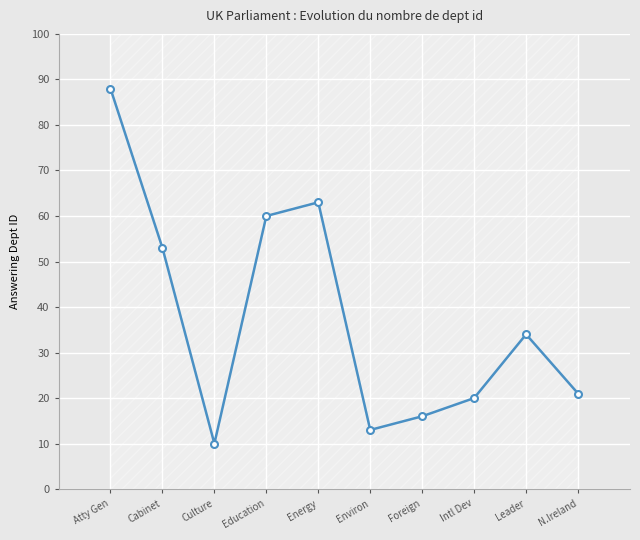

What is the change in value from Atty Gen to Energy?

-25